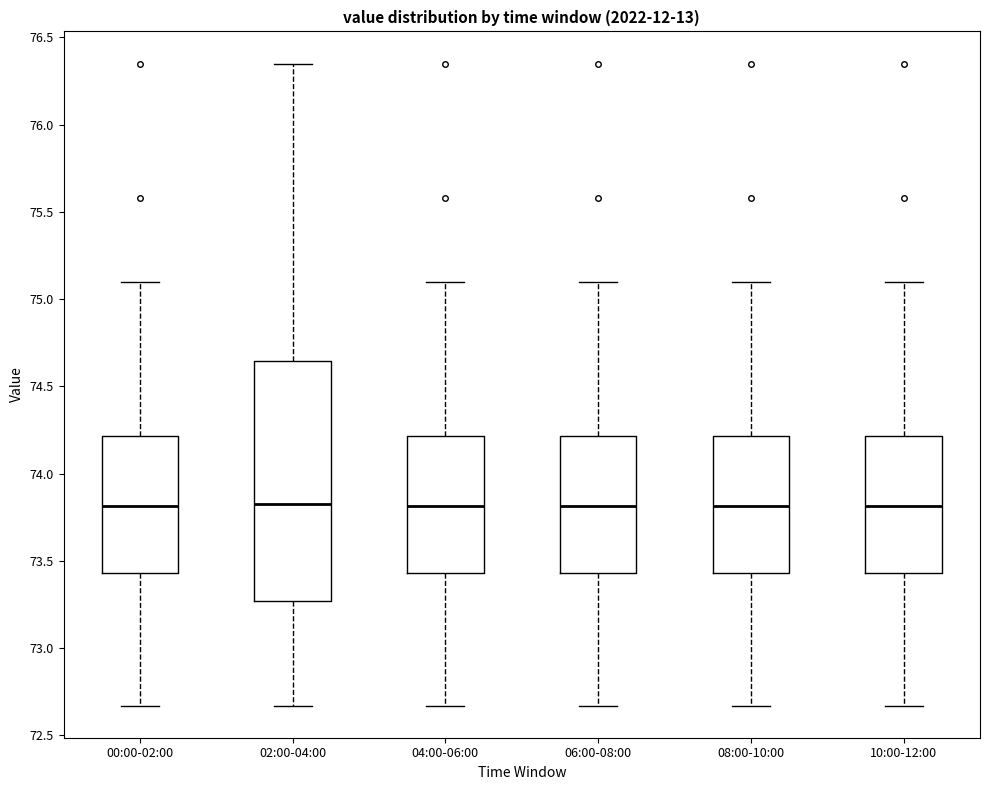

Where is the upper edge of the box for 00:00-02:00 on the y-axis? The values are not printed on the chart, so give them approximately, as read against the axis.

74.20